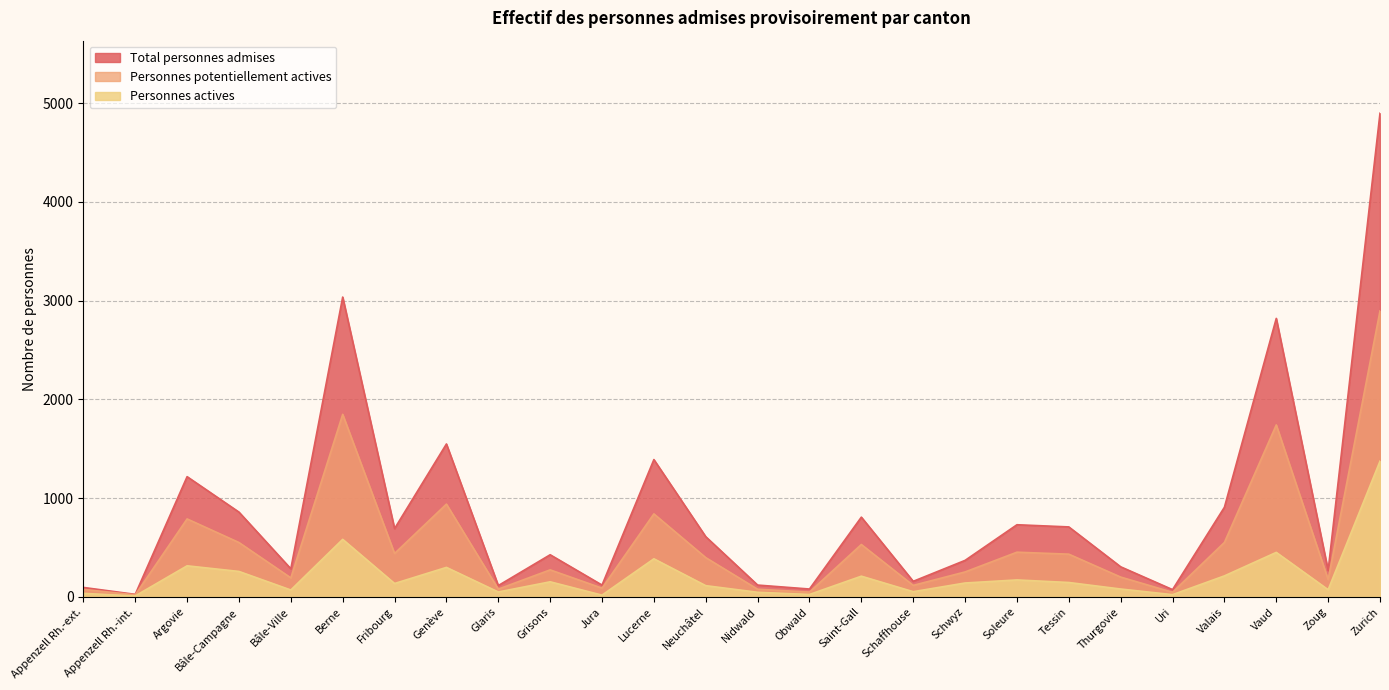

What is the value of the Total personnes admises point at the 1st from the left?

96